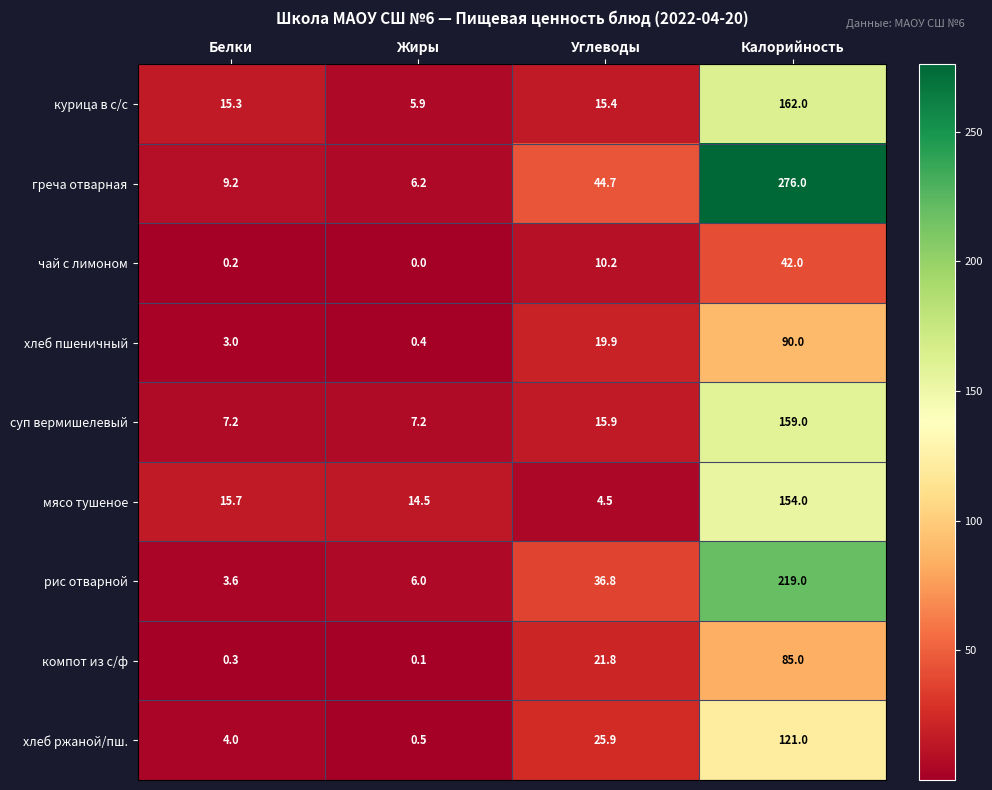

At Жиры, list the series in order from smallest to largest.

чай с лимоном, компот из с/ф, хлеб пшеничный, хлеб ржаной/пш., курица в с/с, рис отварной, греча отварная, суп вермишелевый, мясо тушеное